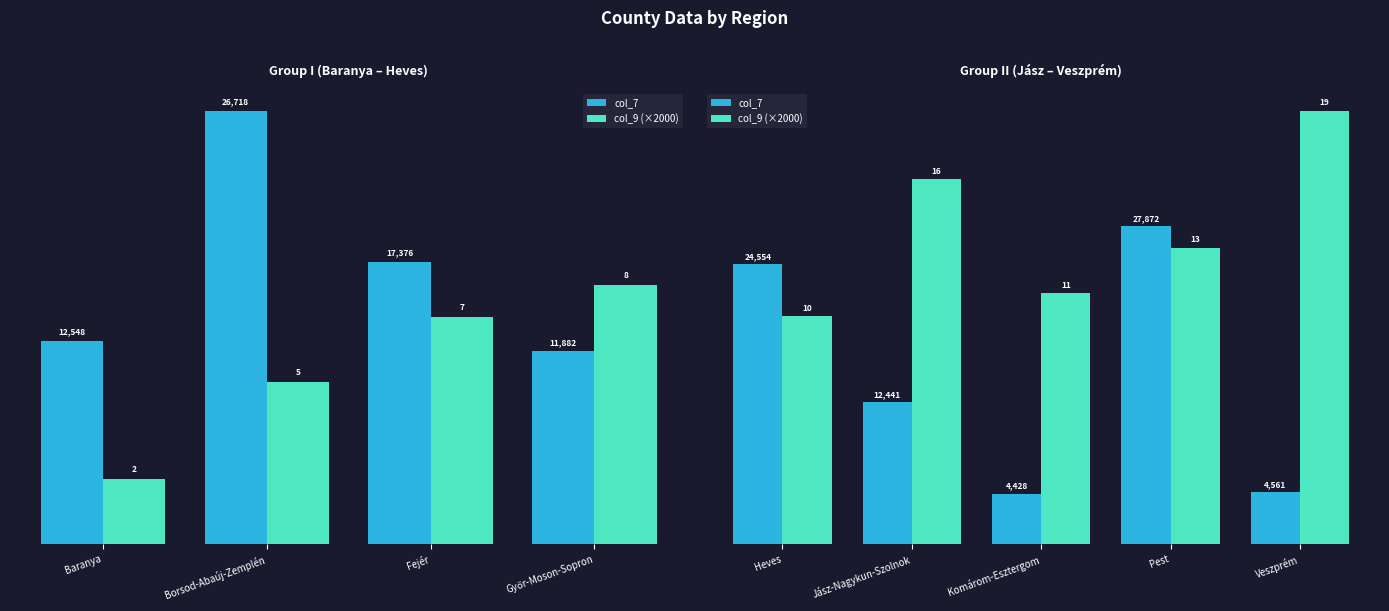

Which series has the largest total across all categories?

col_9 (×2000)